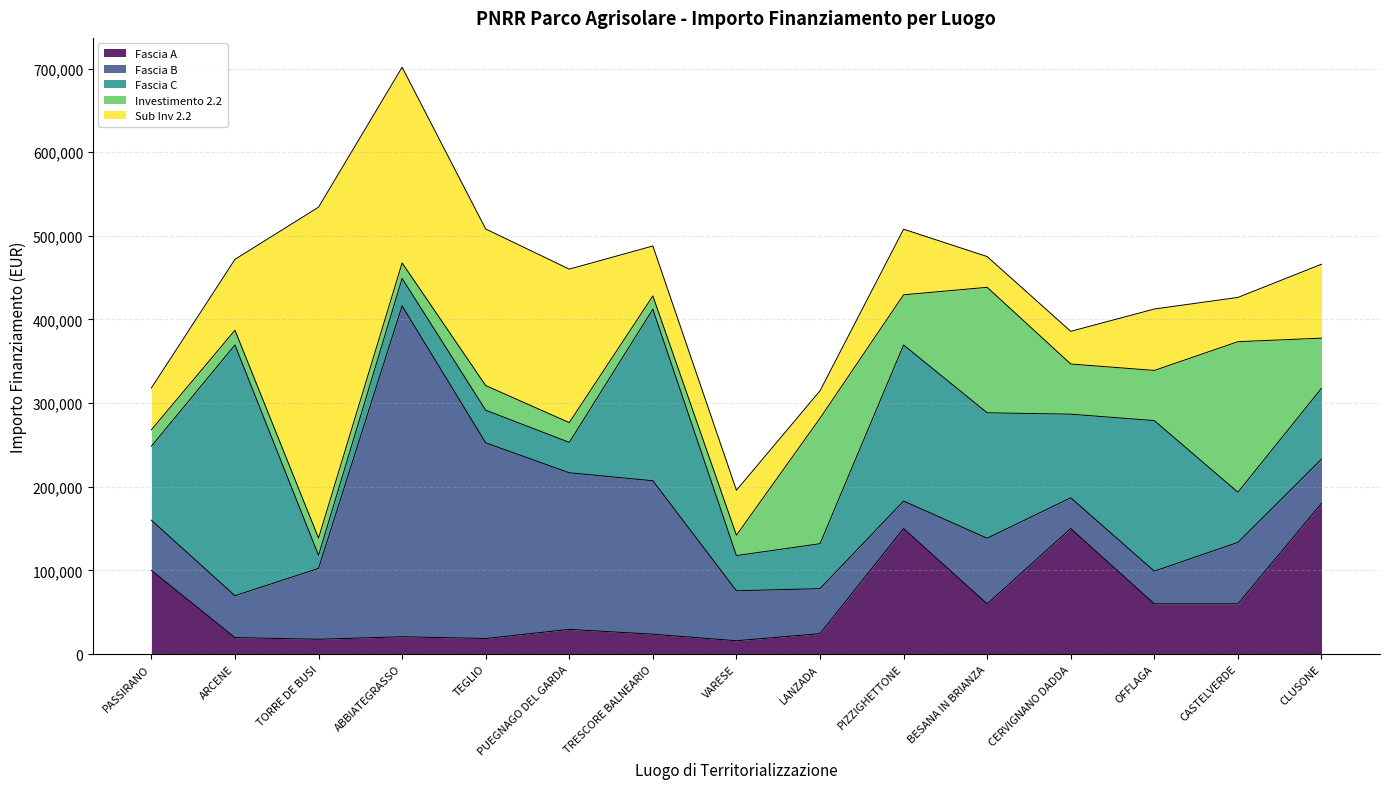

True or false: Fascia C has a value of 297139.0 at OFFLAGA.

False